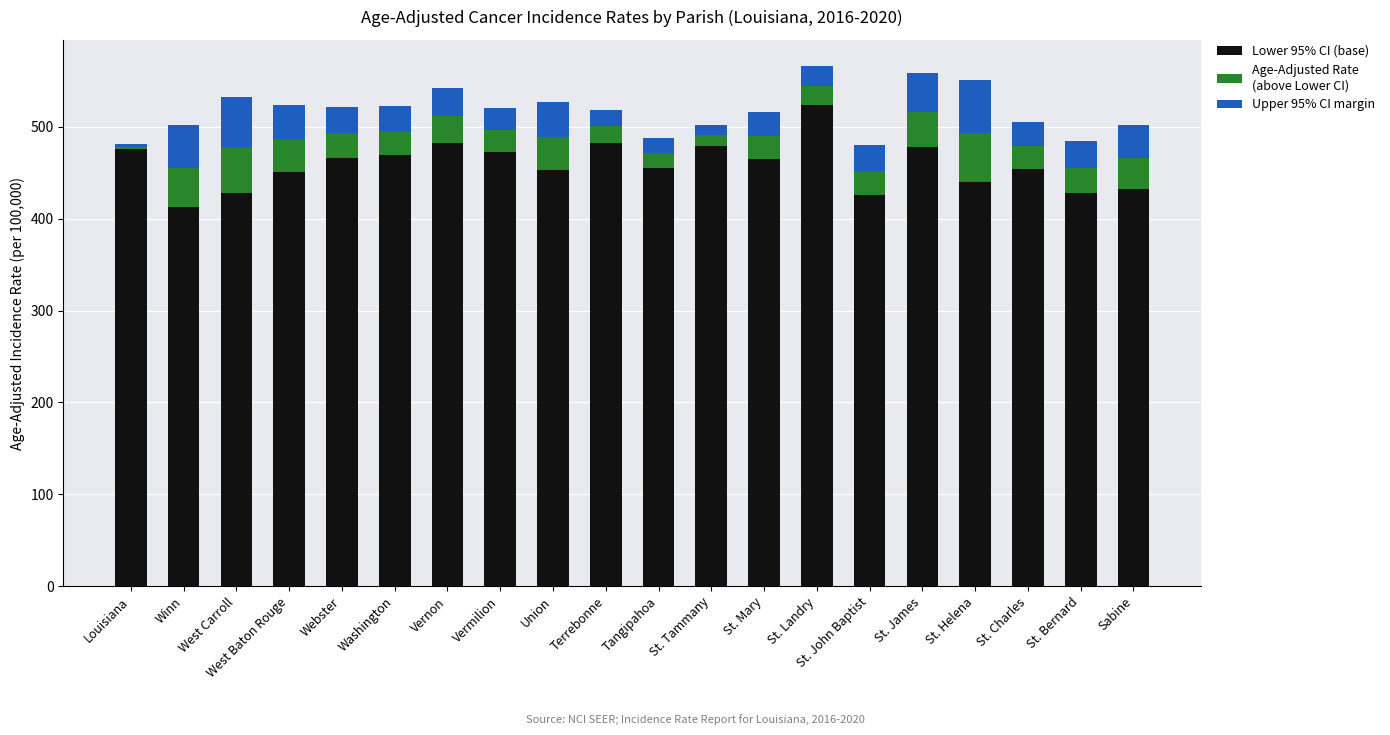

What is the total value across all series at St. Bernard?

484.9